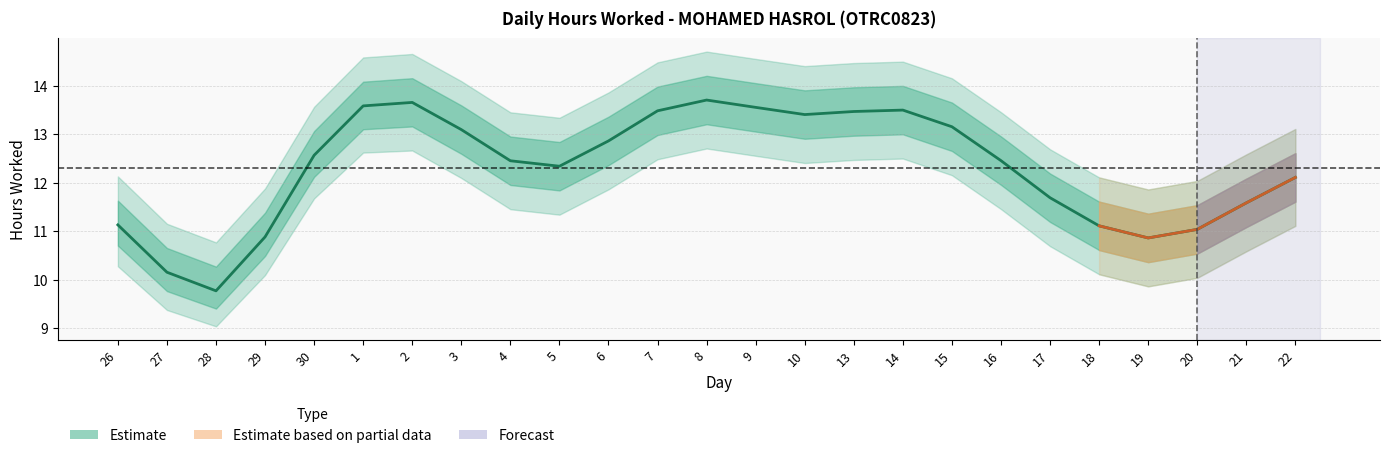

What is the total value across all series at 18?

55.5